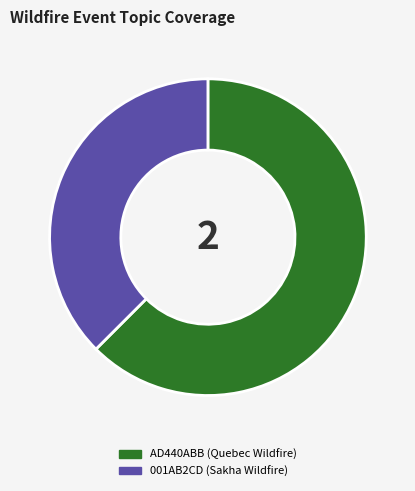

Combined, do AD440ABB (Quebec Wildfire) and 001AB2CD (Sakha Wildfire) account for over 50%?

Yes